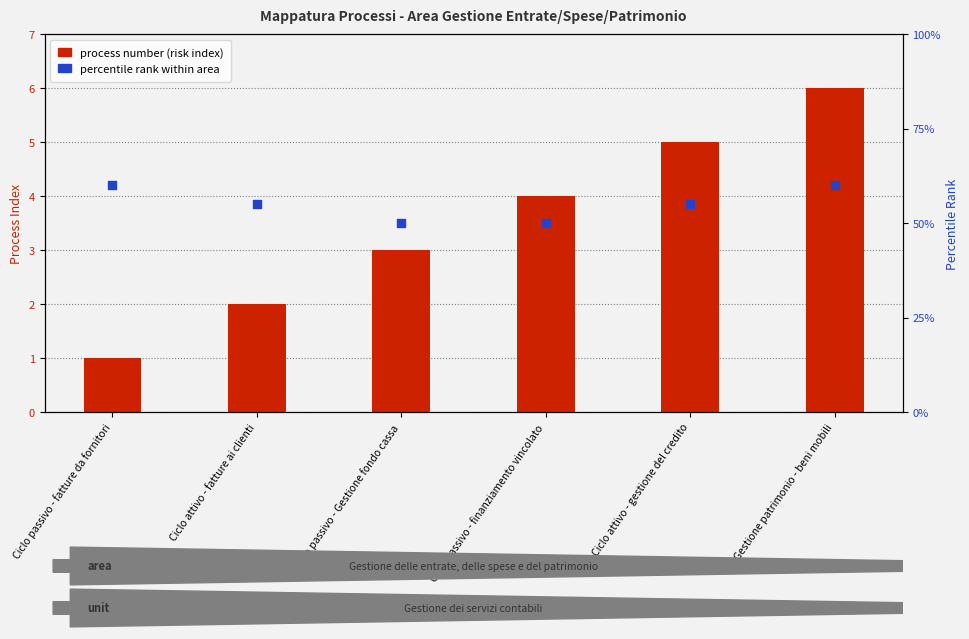

At which category is the sum across all series the highest?

Gestione patrimonio - beni mobili